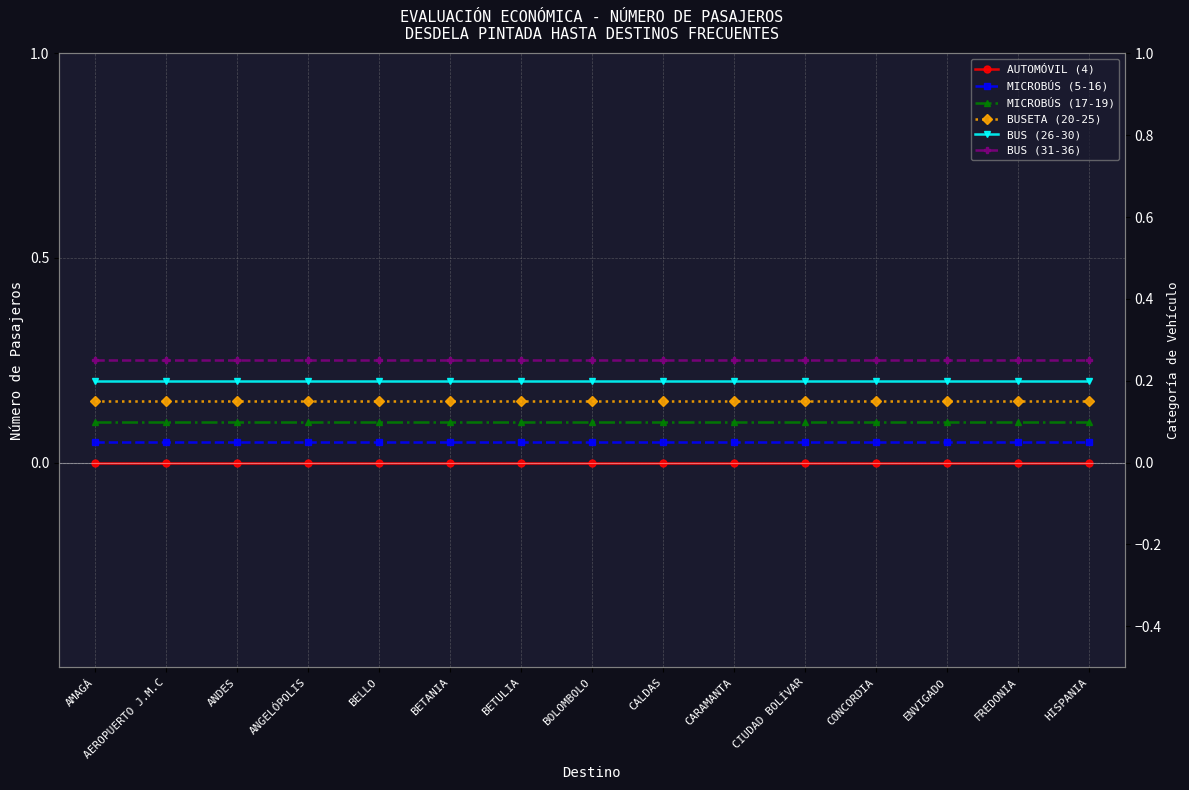

Which series has the largest total across all categories?

BUS (31-36)